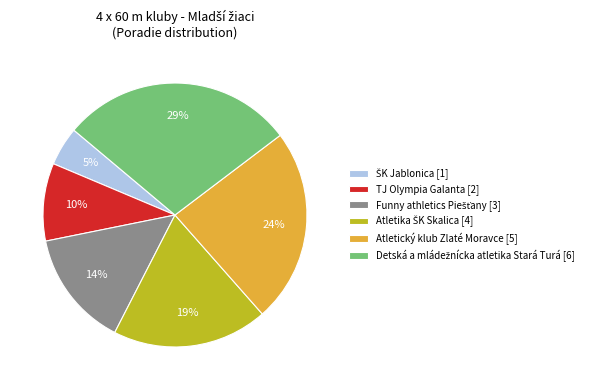

Is there a majority slice in this chart?

No